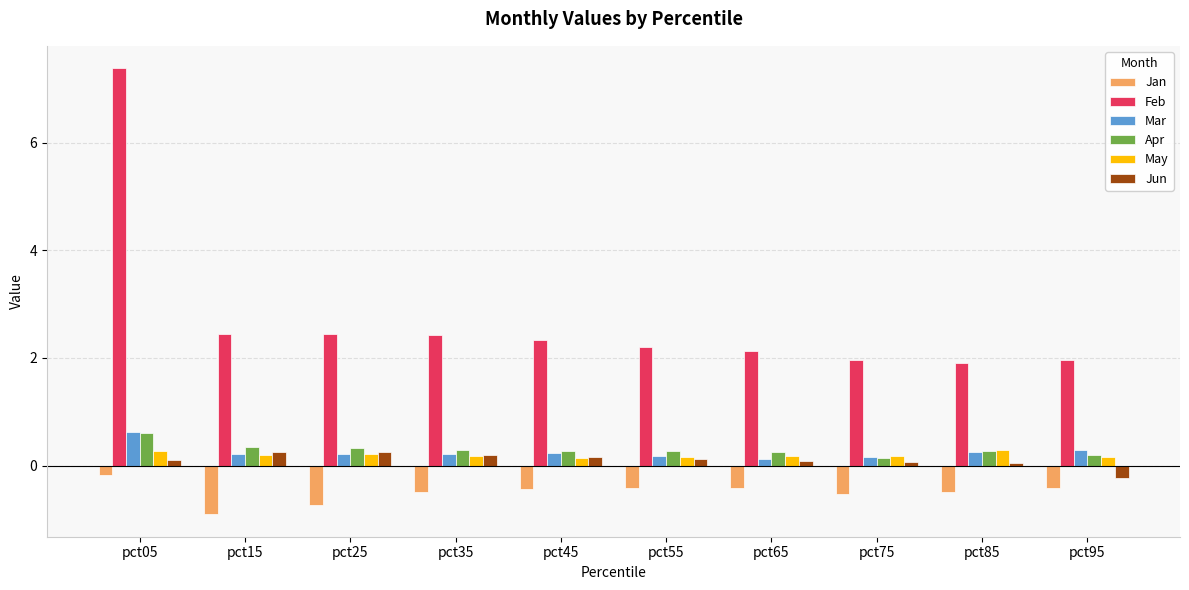

What is the difference between the Feb values at pct35 and pct85?

0.5